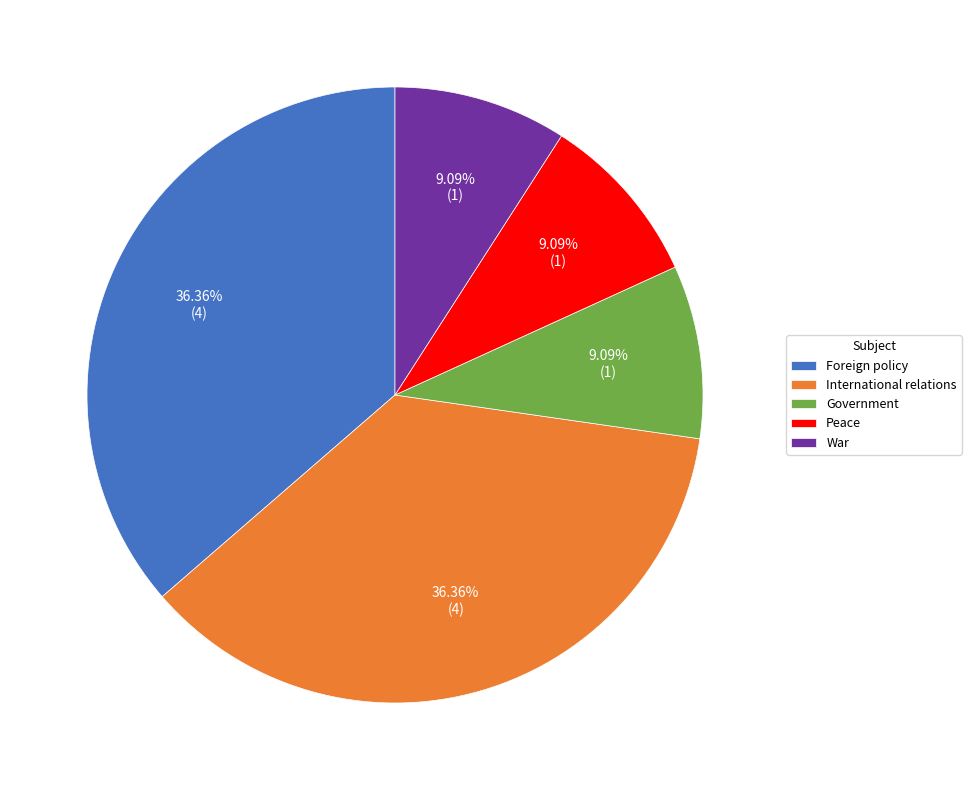

Is it true that Foreign policy is 46% of the pie?

False